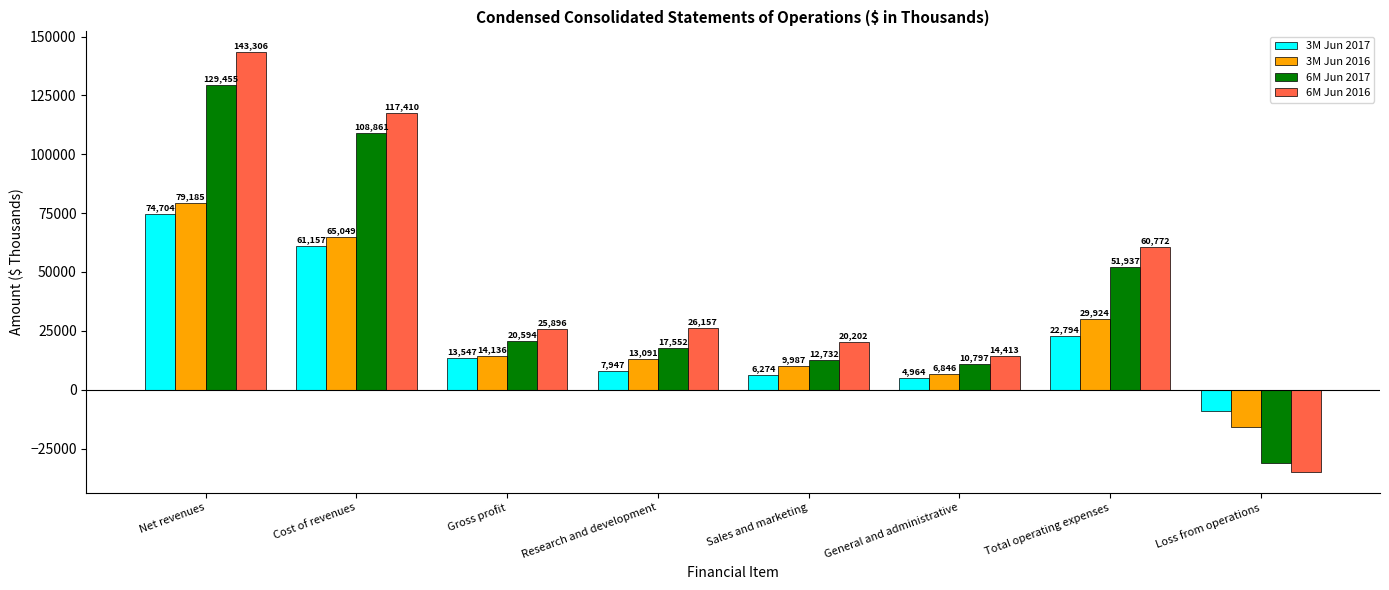

What is the label of the 7th bar from the left?

Total operating expenses